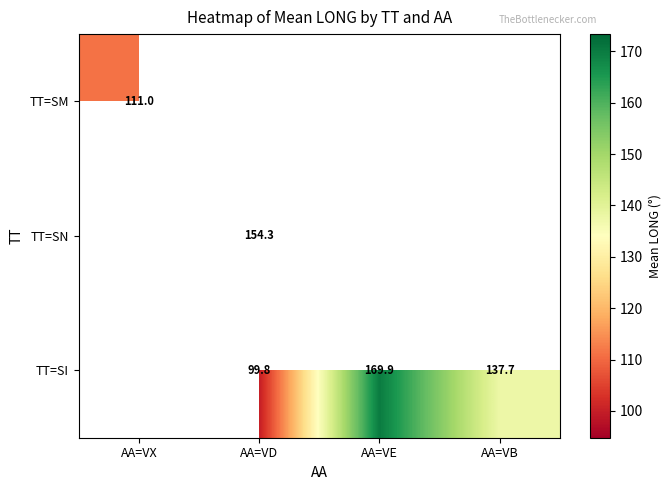

What is the difference between the TT=SI values at AA=VB and AA=VD?

37.9